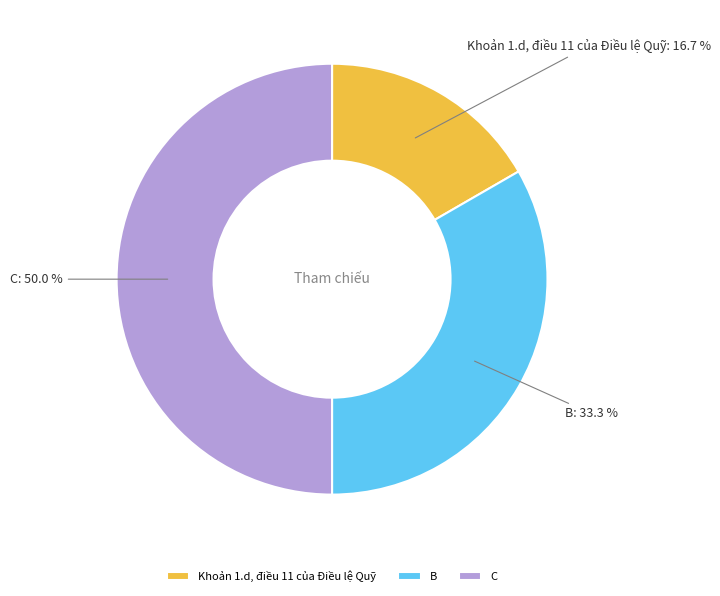

Which category has the smallest portion of the pie?

Khoản 1.d, điều 11 của Điều lệ Quỹ